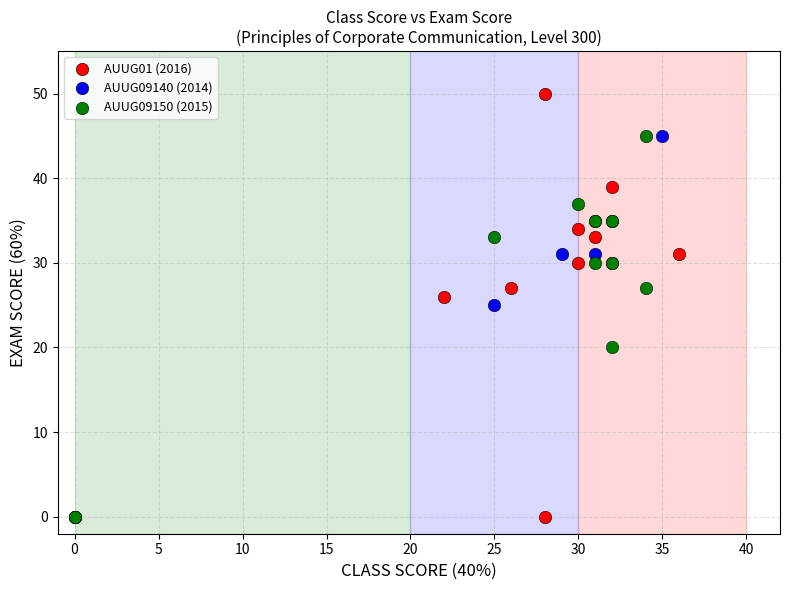

Which series has the widest spread of Y values?

AUUG01 (2016)